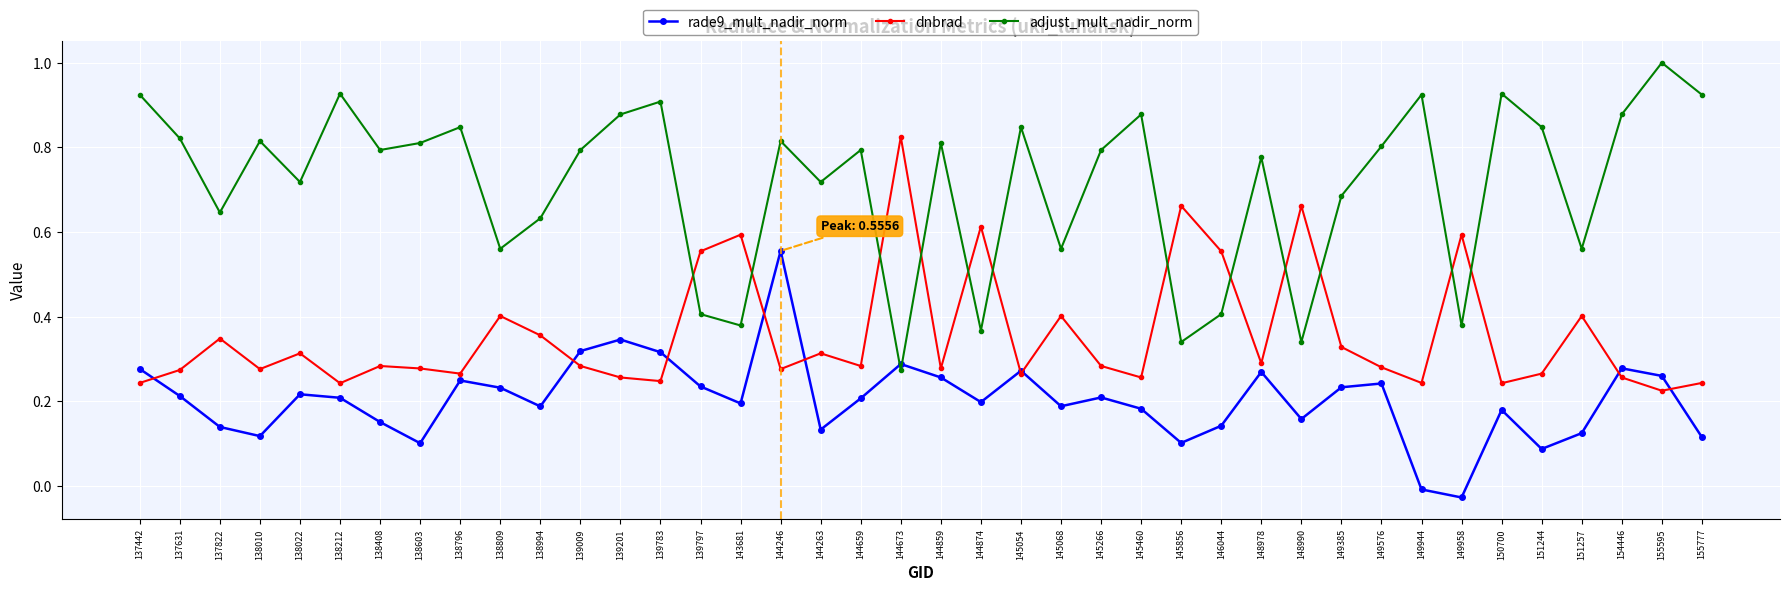

The value of rade9_mult_nadir_norm at 154446 is 0.4. True or false?

False